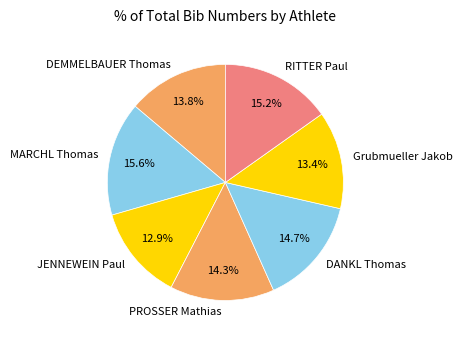

Approximately how many times larger is the value at MARCHL Thomas compared to DEMMELBAUER Thomas?

1.1